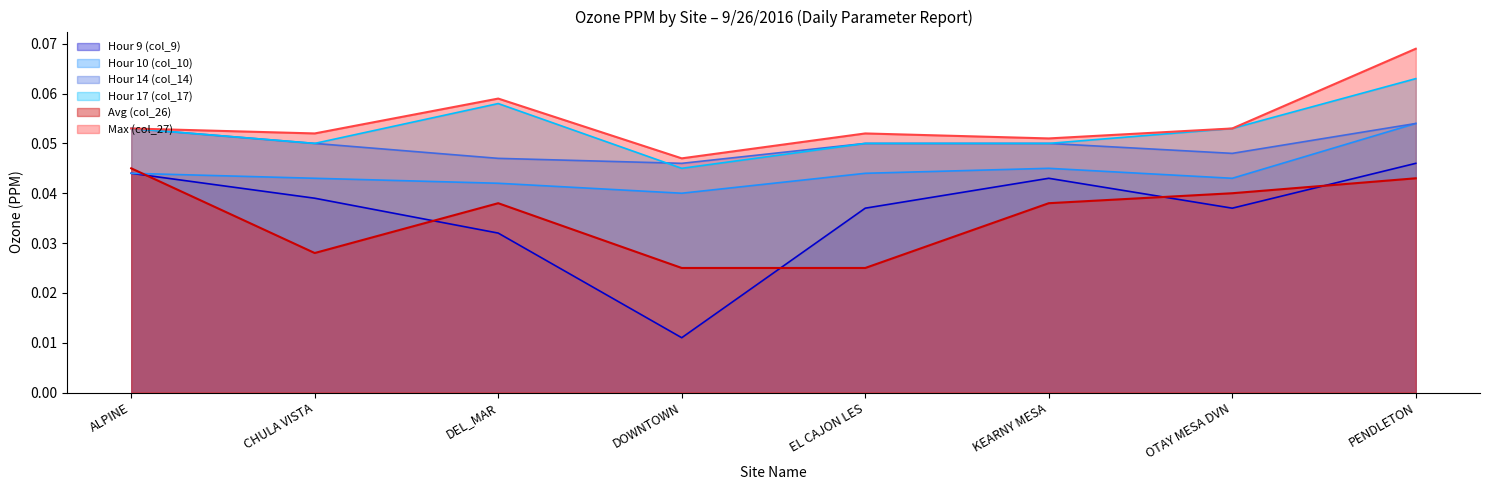

Rank the series by their maximum value, from highest to lowest.

Max (col_27), Hour 17 (col_17), Hour 10 (col_10), Hour 14 (col_14), Hour 9 (col_9), Avg (col_26)